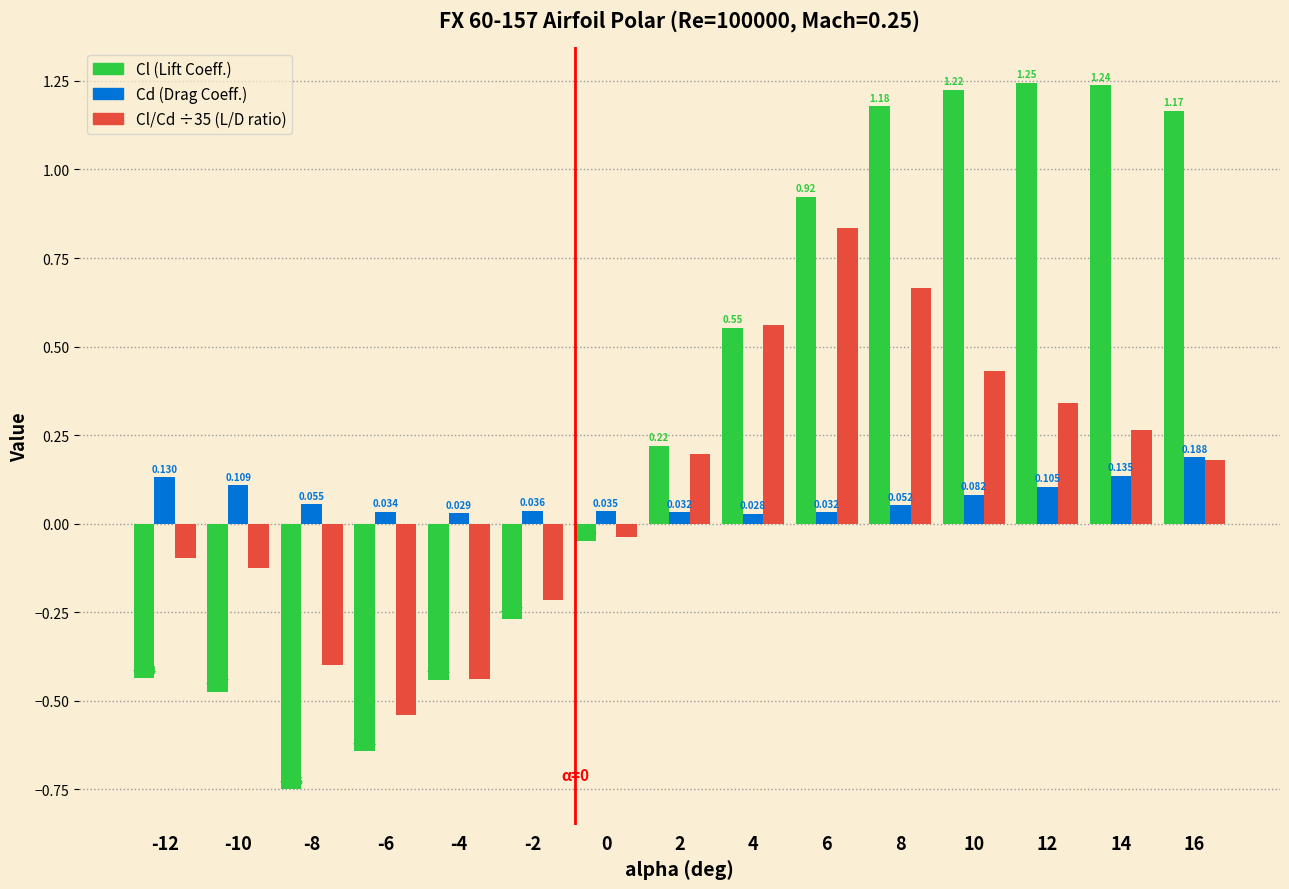

How many bars are there in each group?

3